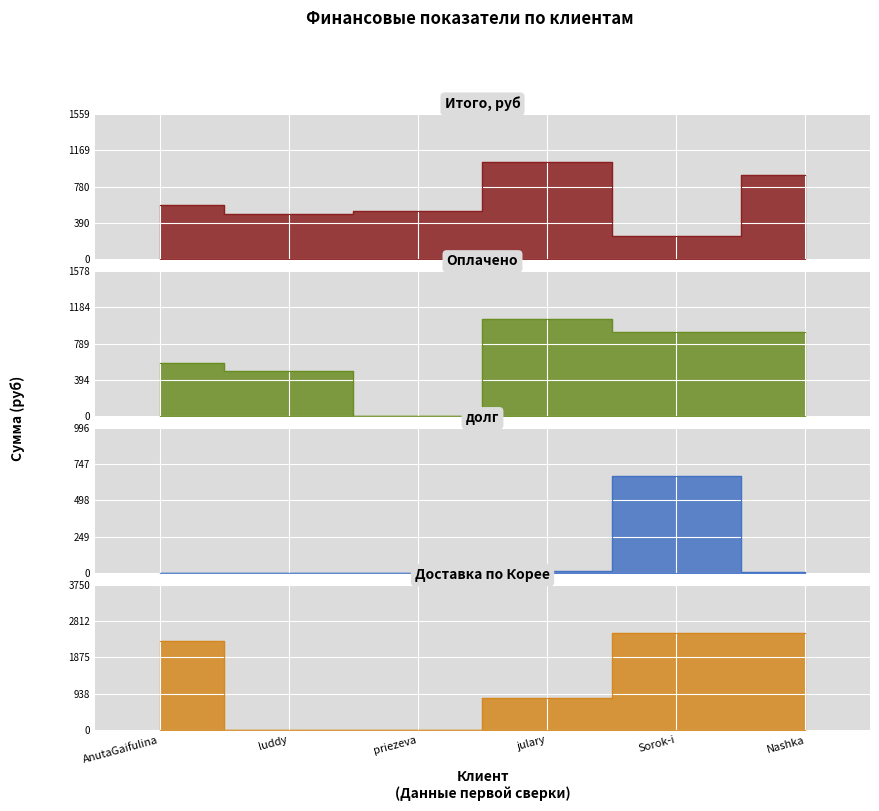

Which series has the largest range (max minus min)?

Доставка по Корее